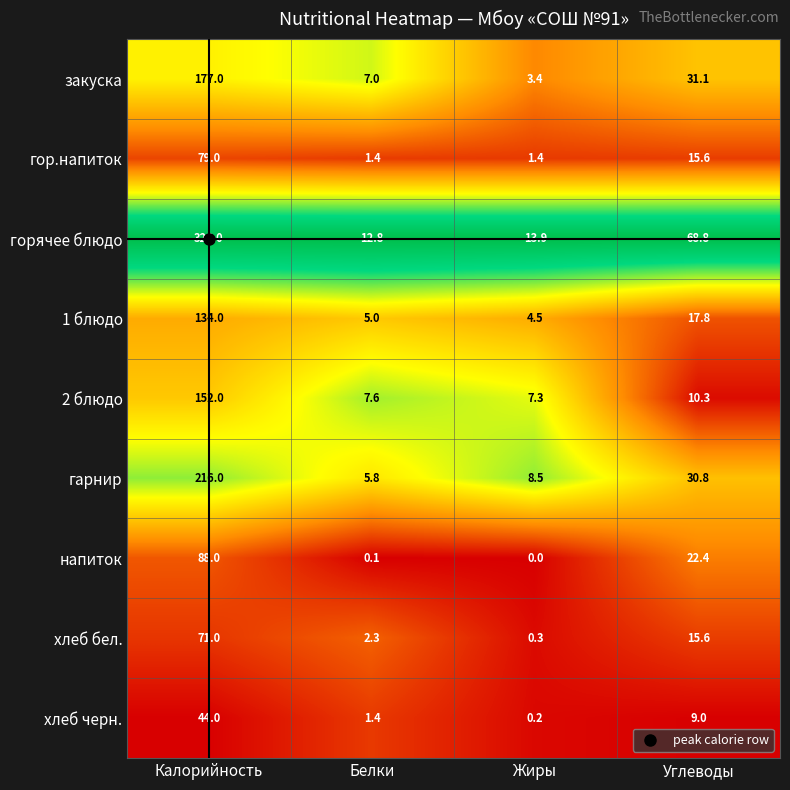

Rank the series at Калорийность from highest to lowest value.

горячее блюдо, гарнир, закуска, 2 блюдо, 1 блюдо, напиток, гор.напиток, хлеб бел., хлеб черн.